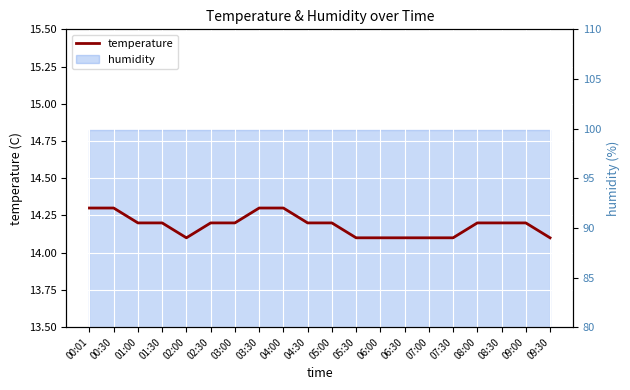

Reading right to left, list all the values displayed in this chart.

09:30=14.1	09:00=14.2	08:30=14.2	08:00=14.2	07:30=14.1	07:00=14.1	06:30=14.1	06:00=14.1	05:30=14.1	05:00=14.2	04:30=14.2	04:00=14.3	03:30=14.3	03:00=14.2	02:30=14.2	02:00=14.1	01:30=14.2	01:00=14.2	00:30=14.3	00:01=14.3